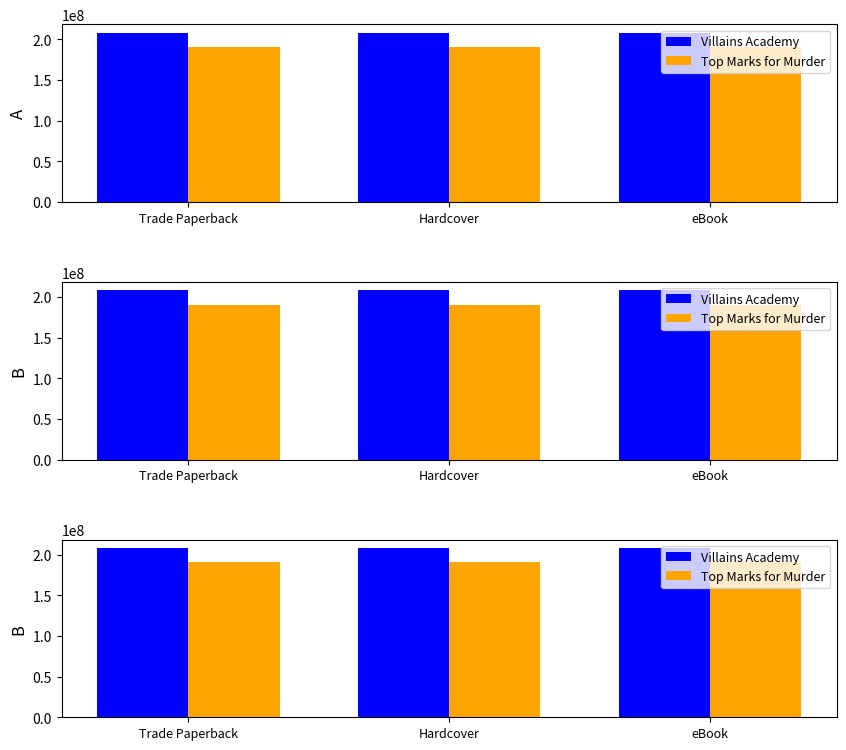

What is the label of the 2nd bar from the left?

Hardcover